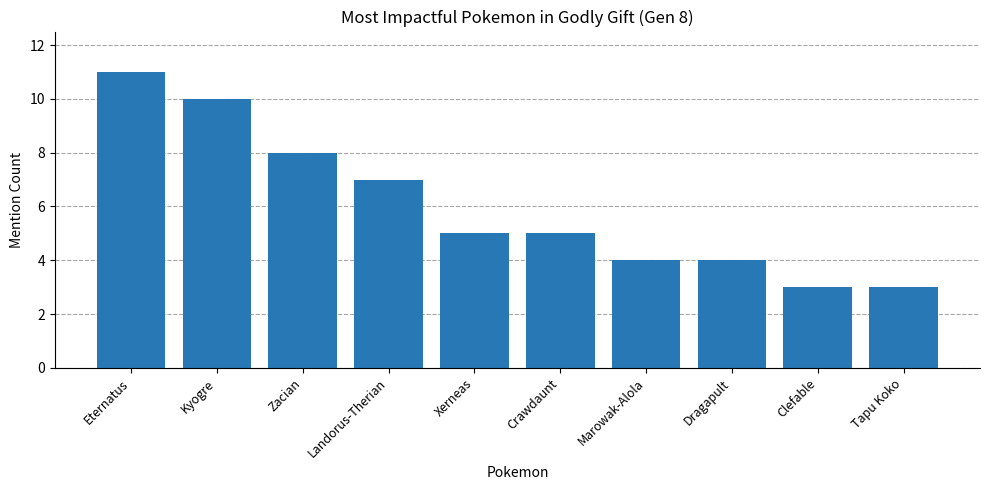

Reading left to right, transcribe all the data shown in this chart.

Eternatus=11	Kyogre=10	Zacian=8	Landorus-Therian=7	Xerneas=5	Crawdaunt=5	Marowak-Alola=4	Dragapult=4	Clefable=3	Tapu Koko=3